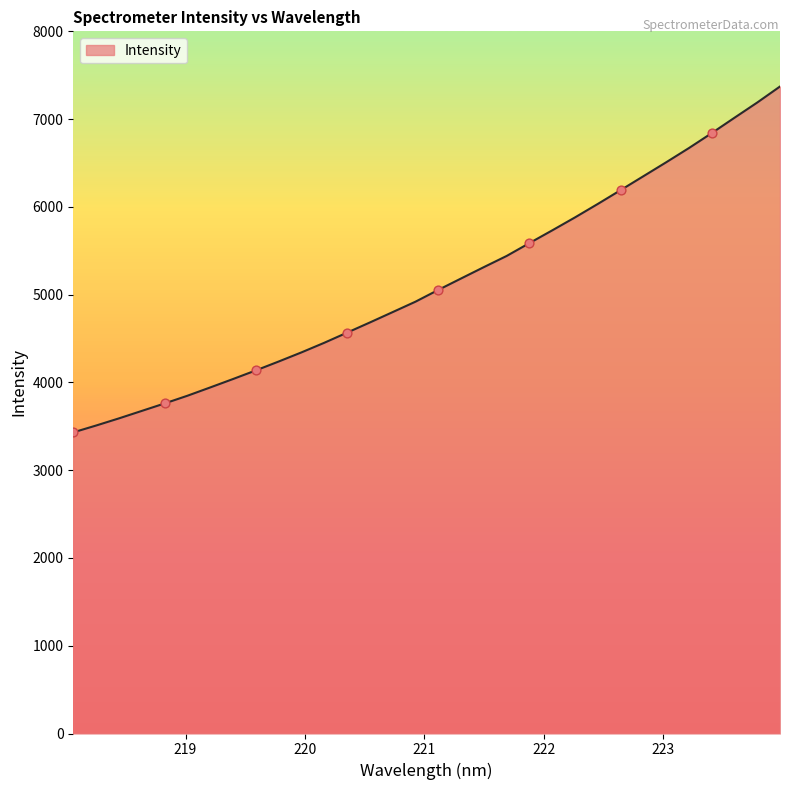

What is the greatest value displayed?

7371.5